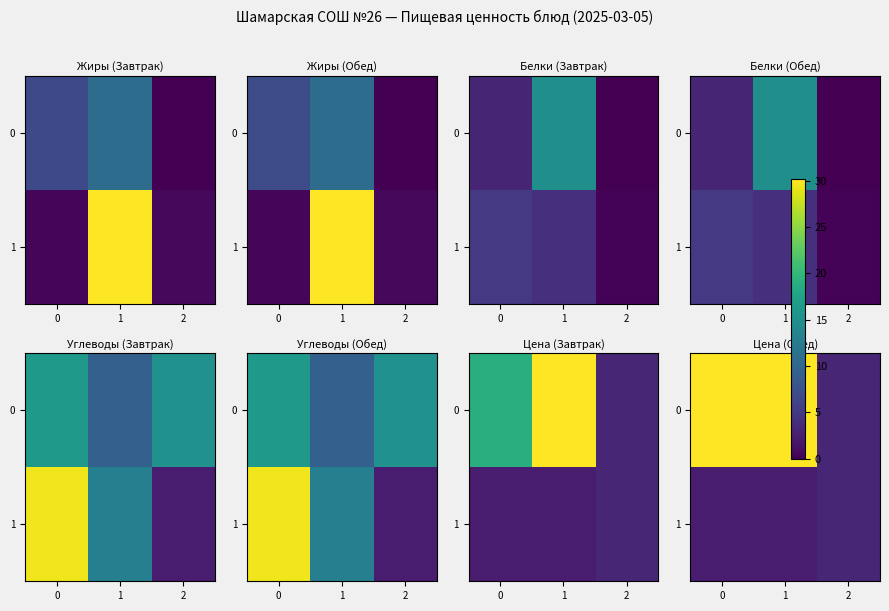

Rank the series by their average value, from highest to lowest.

0, 1